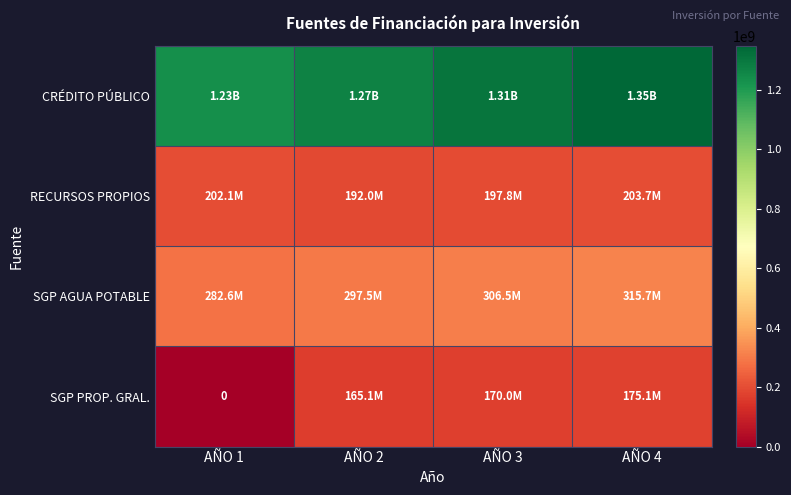

True or false: SGP PROP. GRAL. has a value of 53080472 at AÑO 3.

False